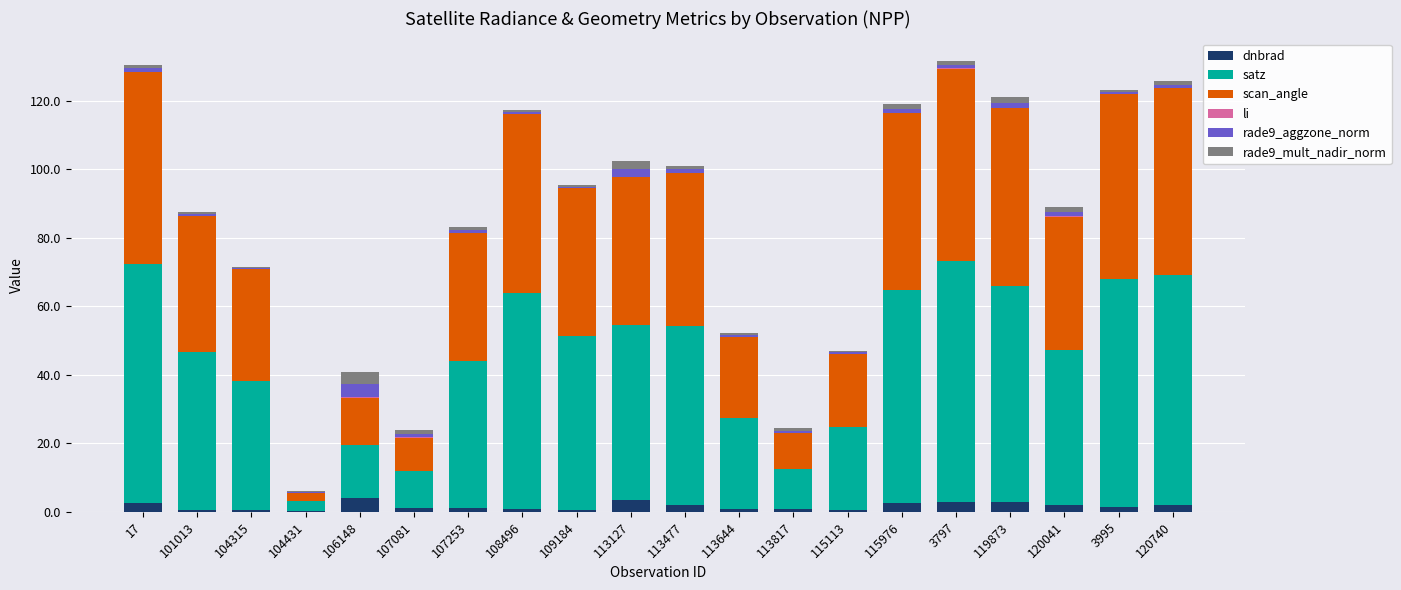

Count the number of data series in this chart.

6